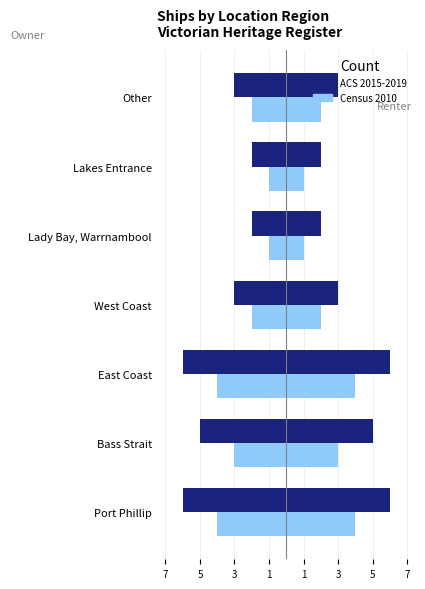

Which has a higher value, Lady Bay, Warrnambool or East Coast?

Lady Bay, Warrnambool